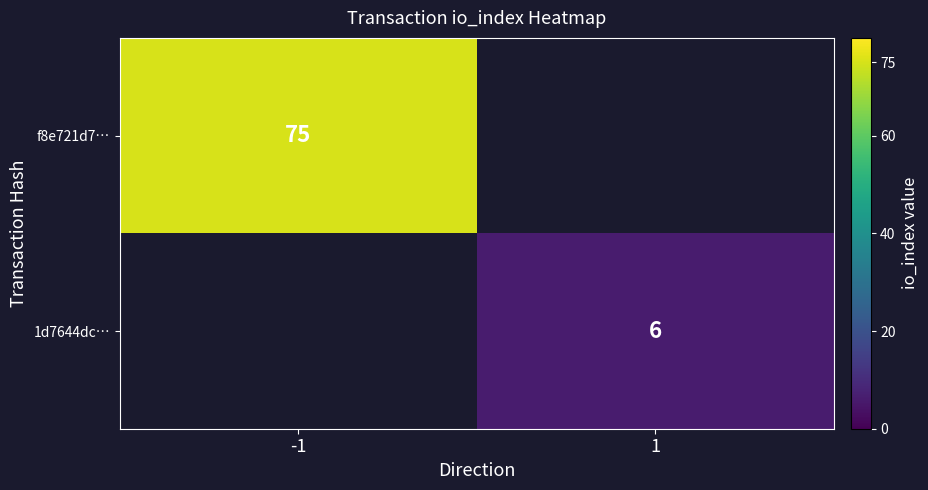

The value of f8e721d7… at -1 is 117. True or false?

False